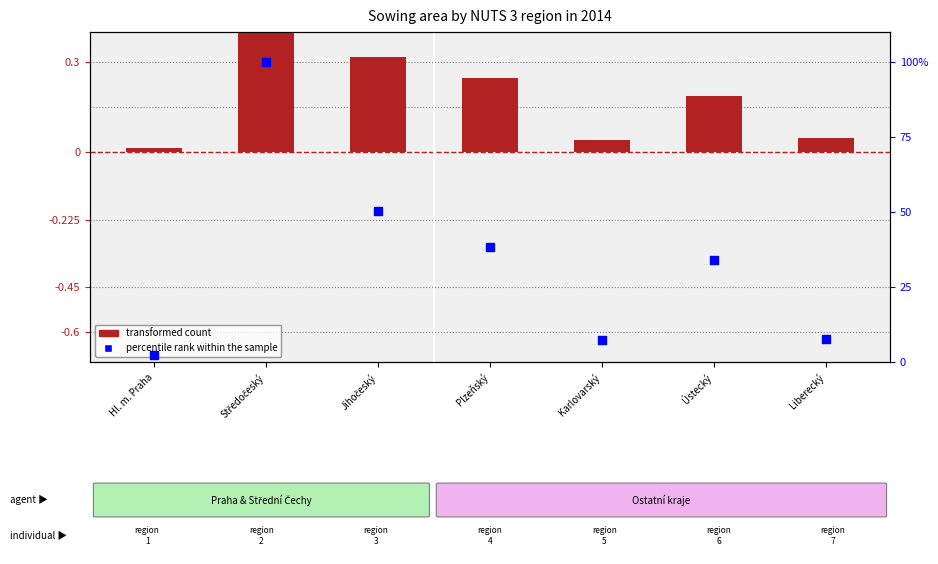

Which series contains the highest Y value?

percentile rank within the sample